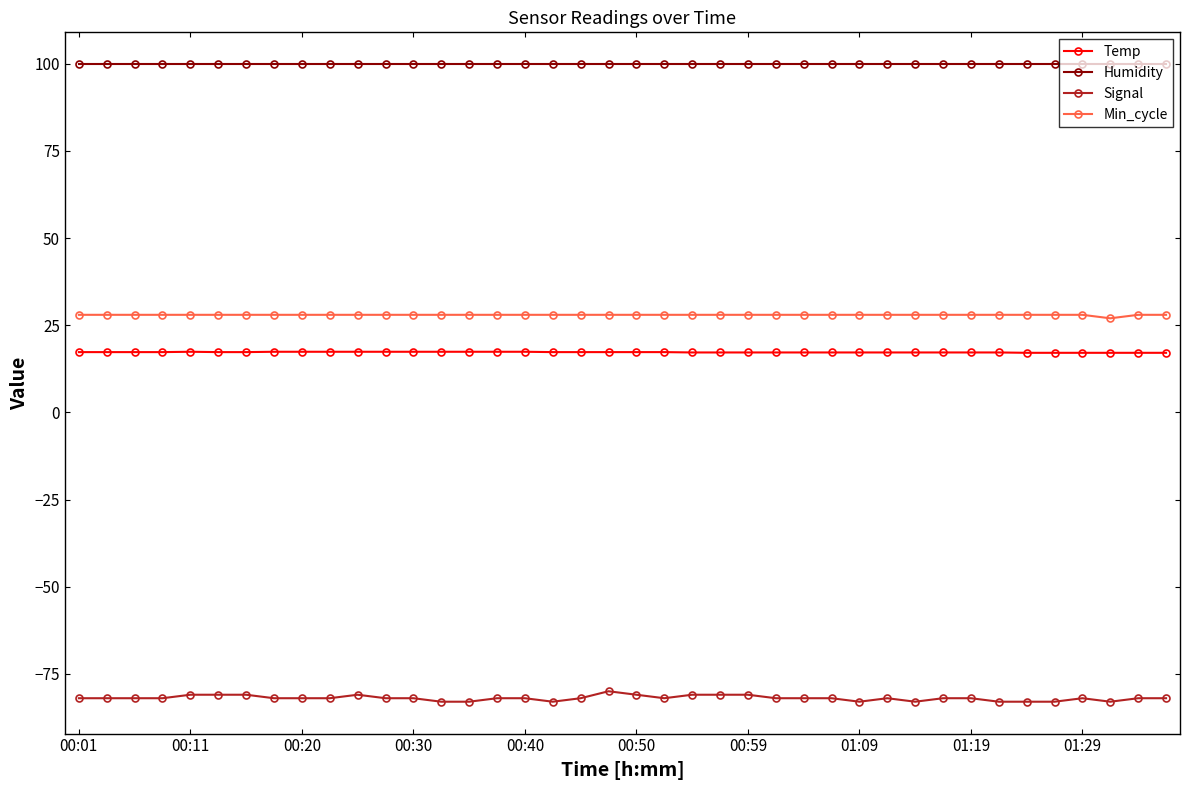

At how many categories does at least one series exceed 39?

40